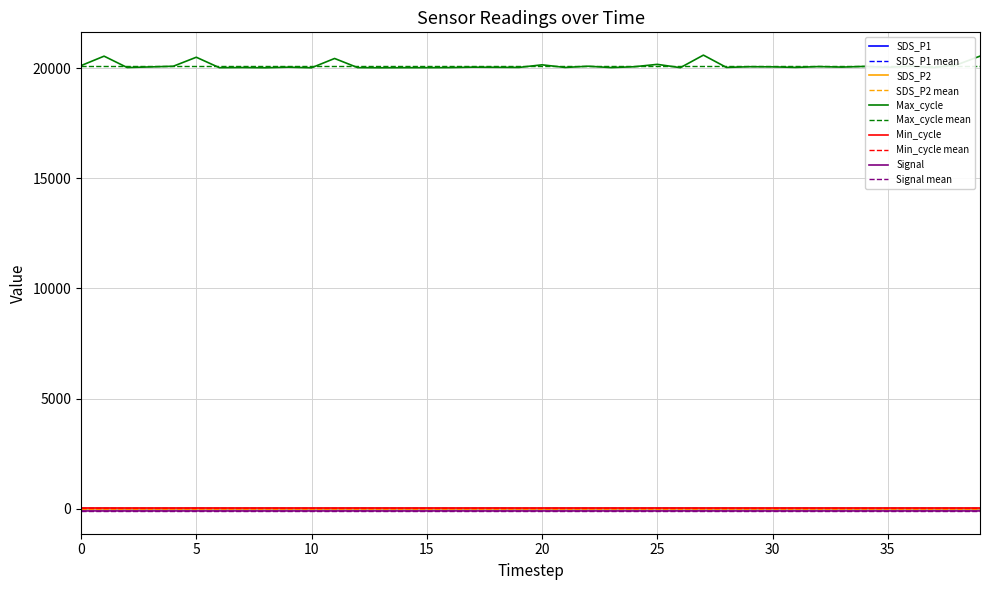

What is the spread (max minus min) of values at 34?

20164.0